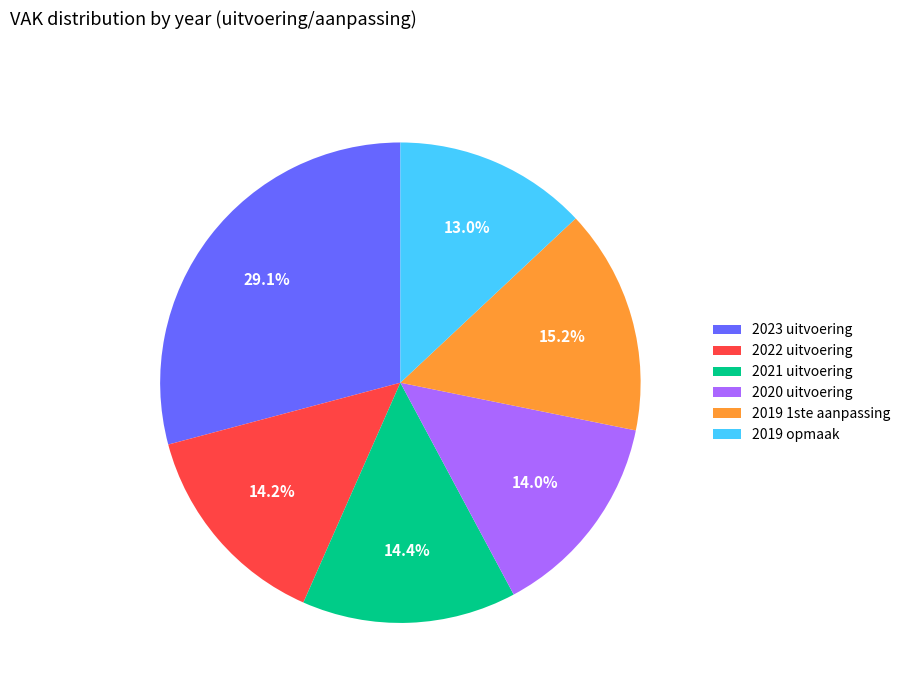

To the nearest percent, what is the difference between the 2019 opmaak and 2020 uitvoering slice percentages?

1%